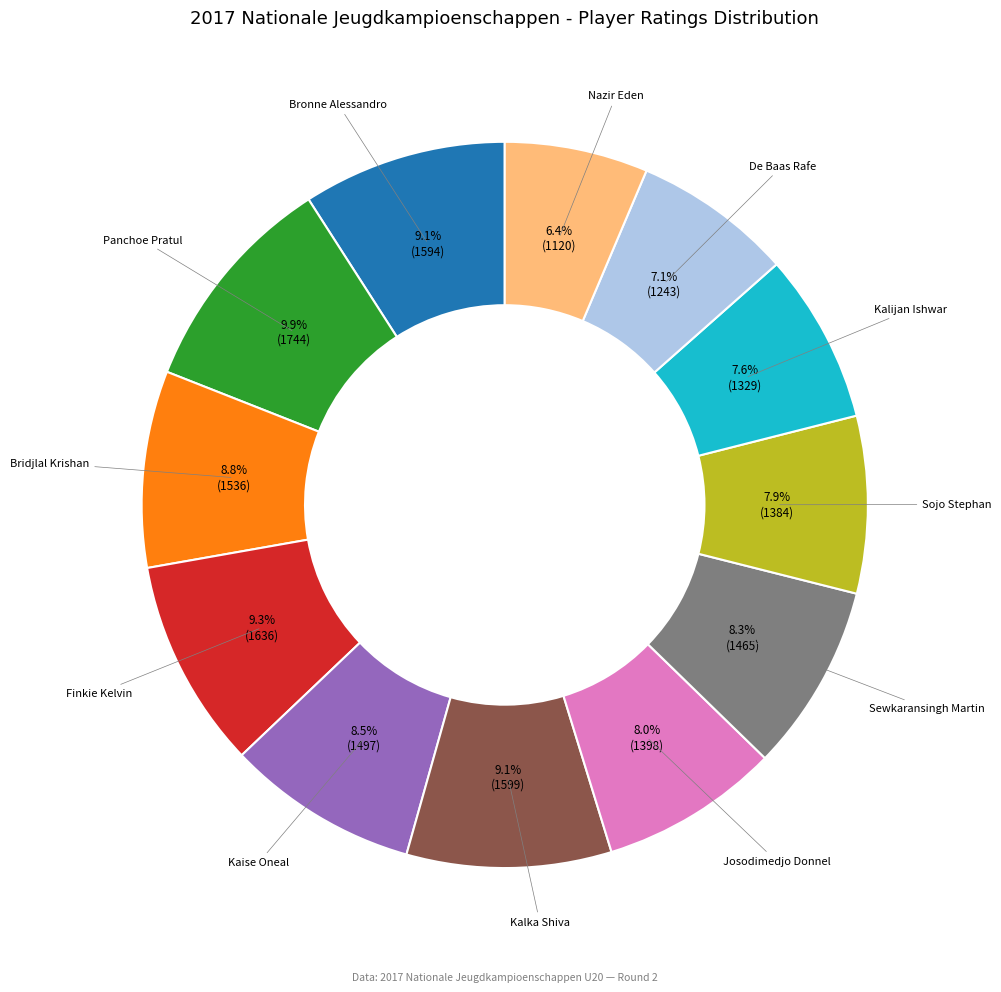

Is it true that Kalka Shiva is 9% of the pie?

True